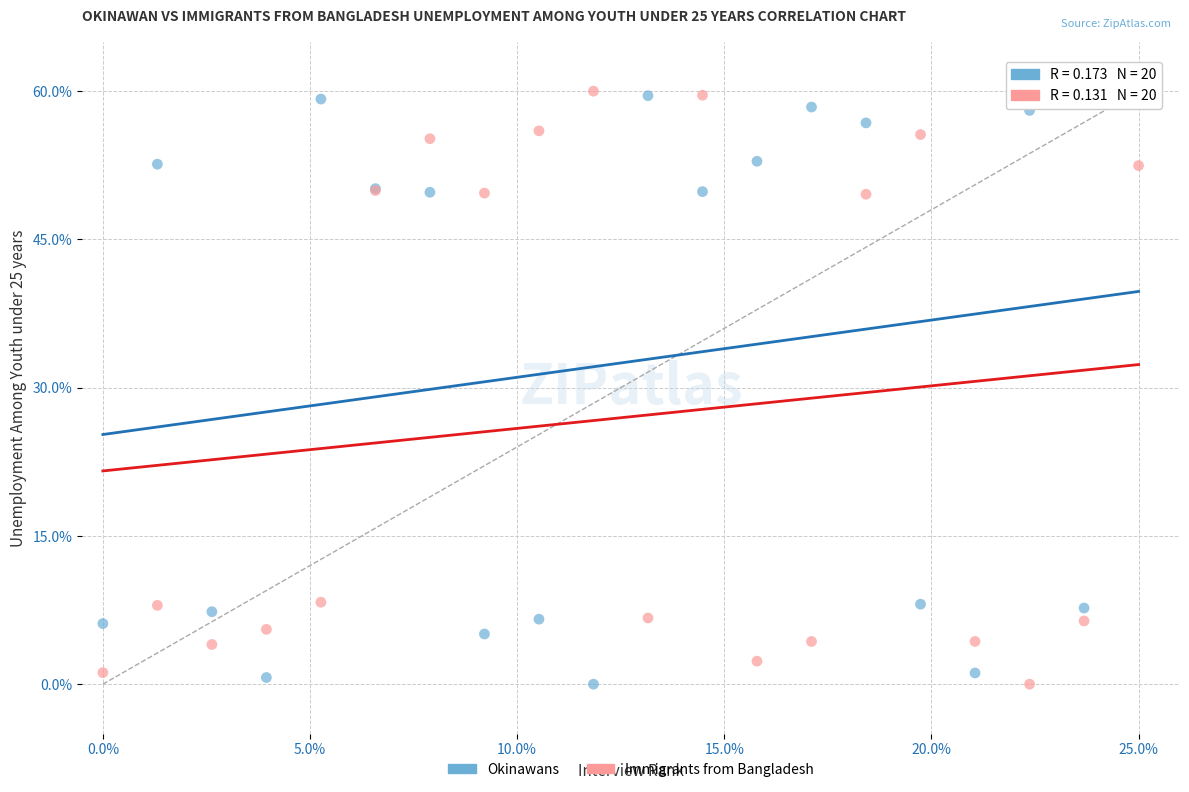

What is the X range (max minus min) for the scatter plot?

25.0